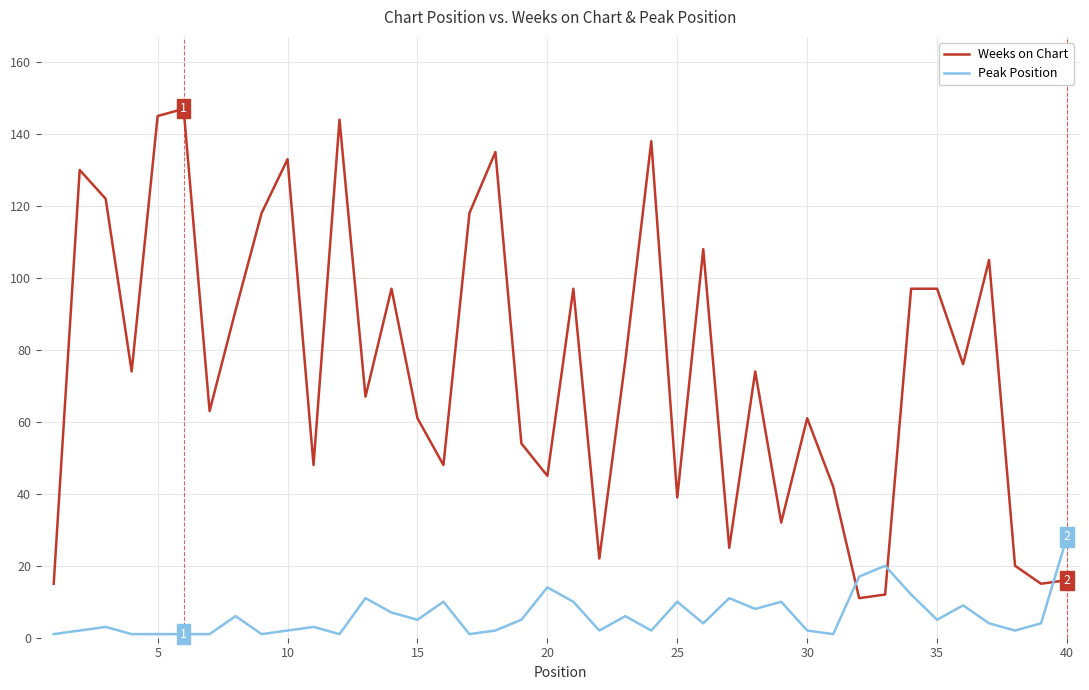

What are all the series names shown in the legend?

Weeks on Chart, Peak Position